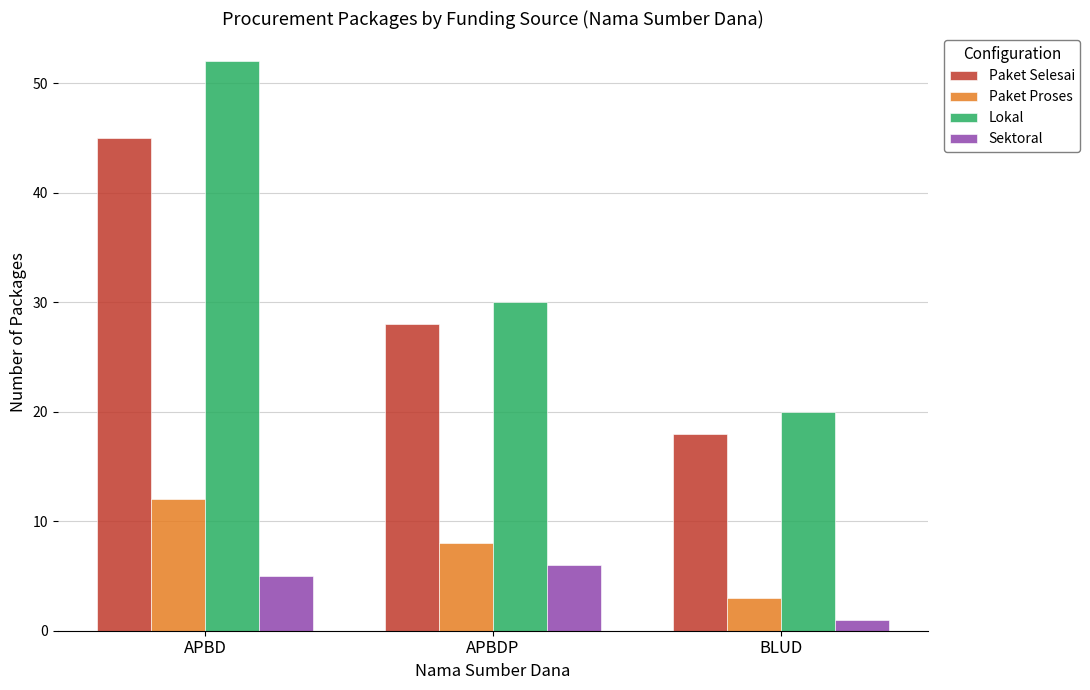

What is the total value across all series at APBD?

114